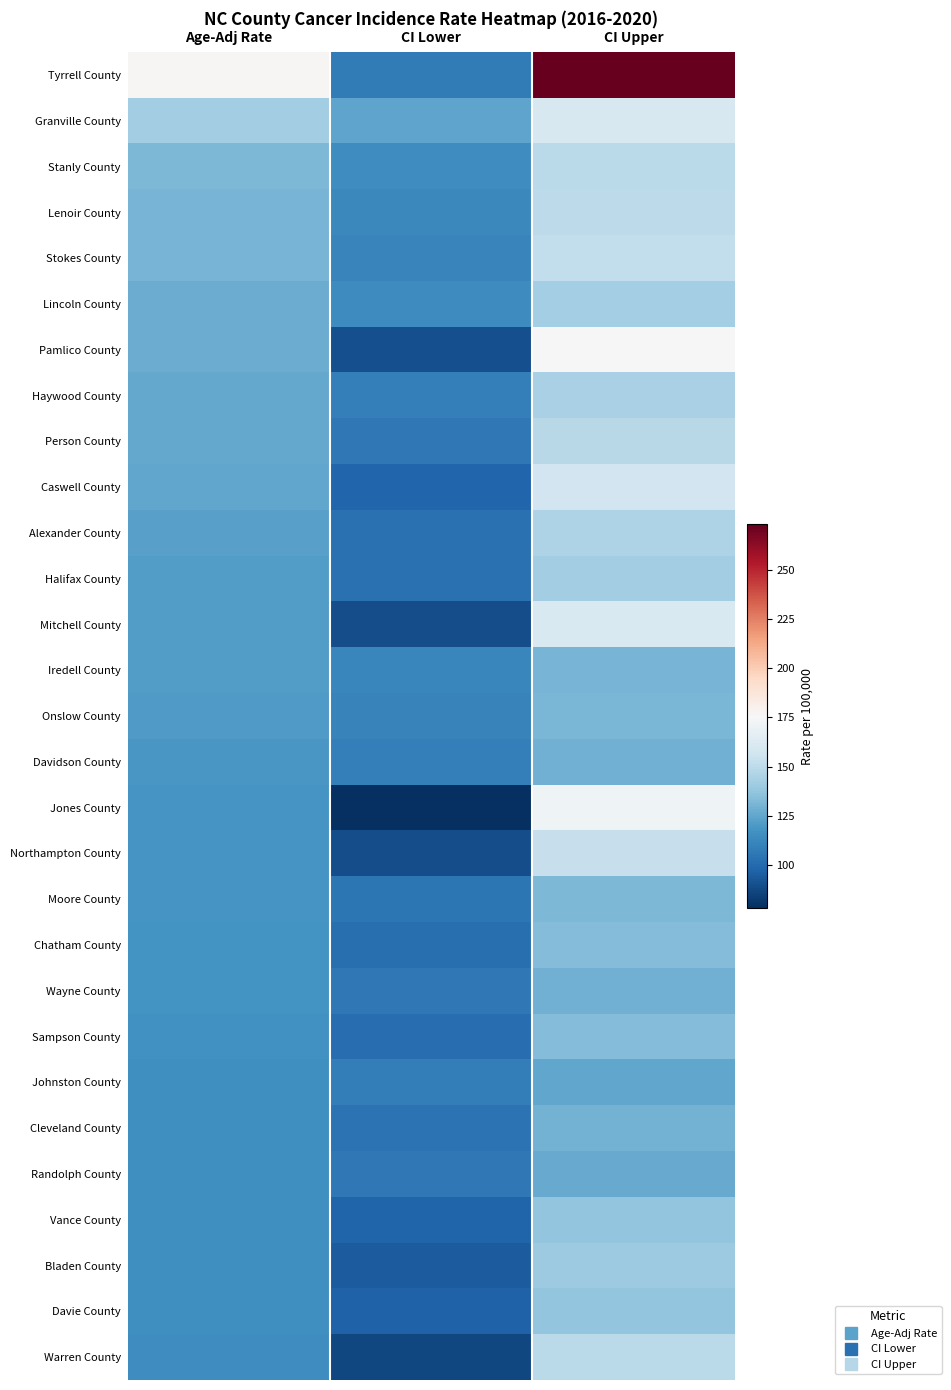

What is the total value across all series at CI Upper?

4286.0